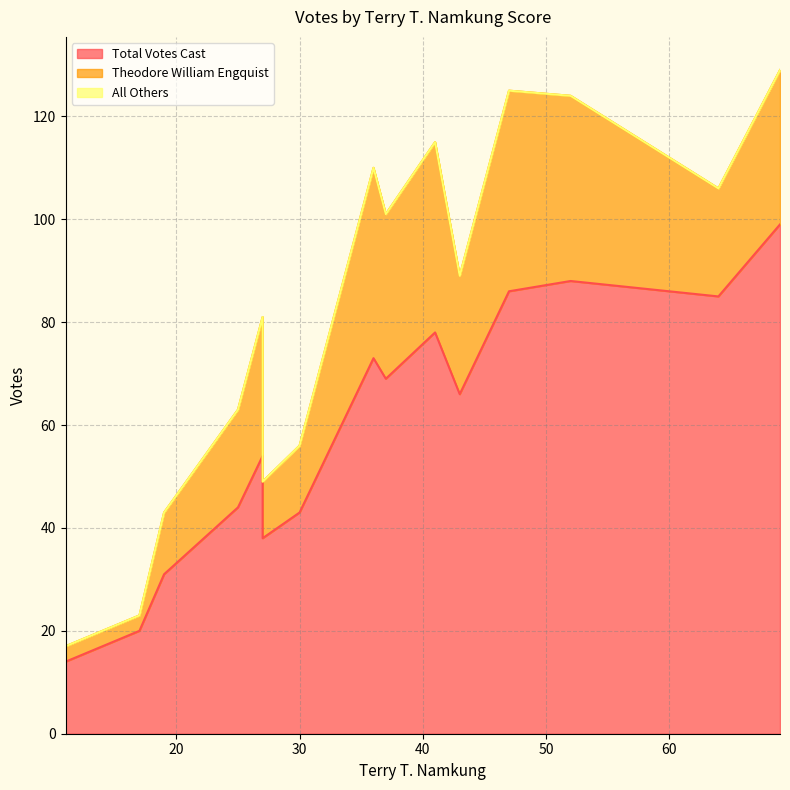

True or false: Total Votes Cast and All Others intersect in this chart.

False